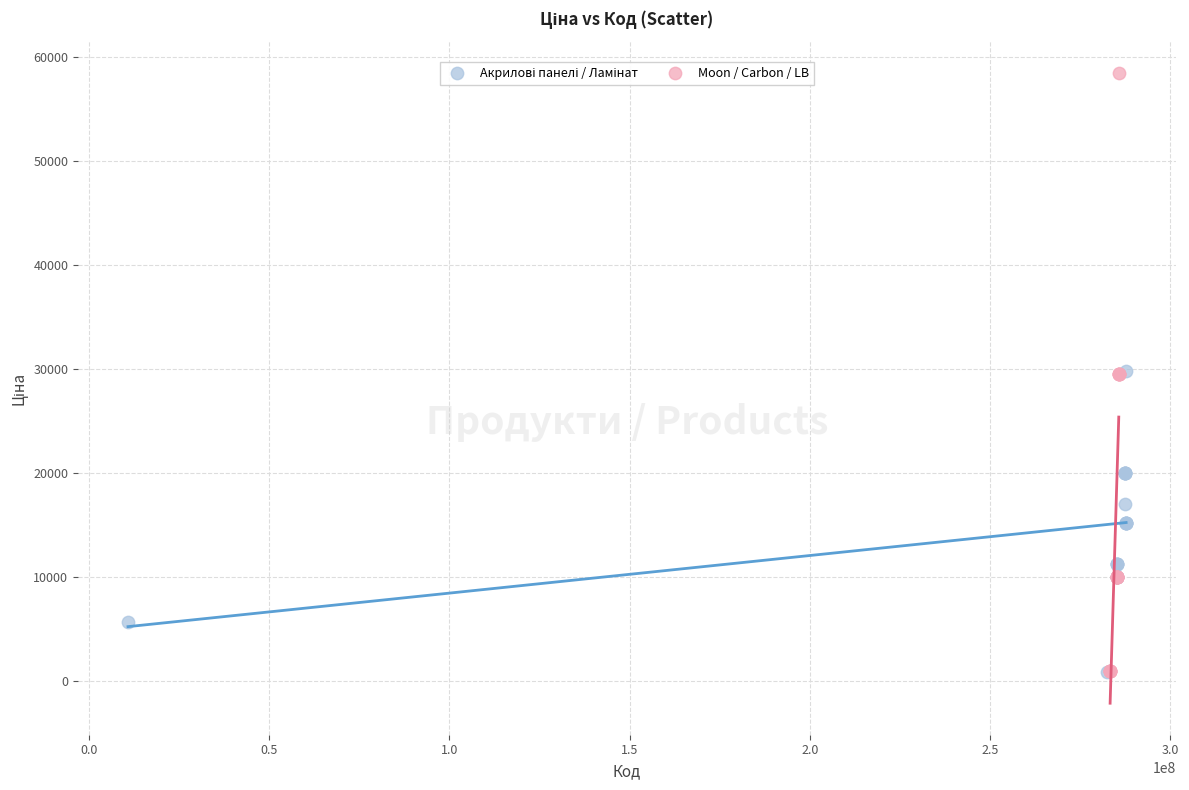

Which series reaches the maximum Y coordinate?

Moon / Carbon / LB